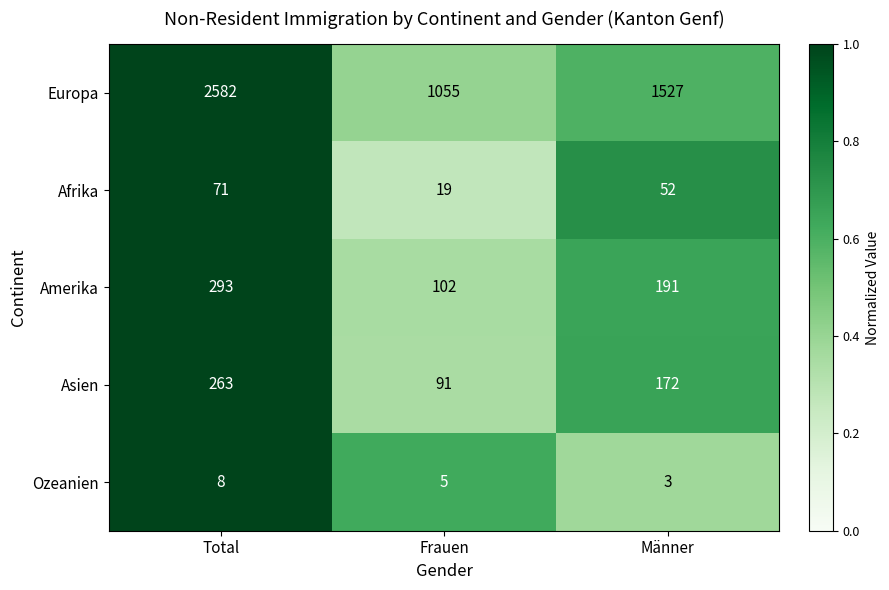

Is it true that Afrika equals 19 at Frauen?

True